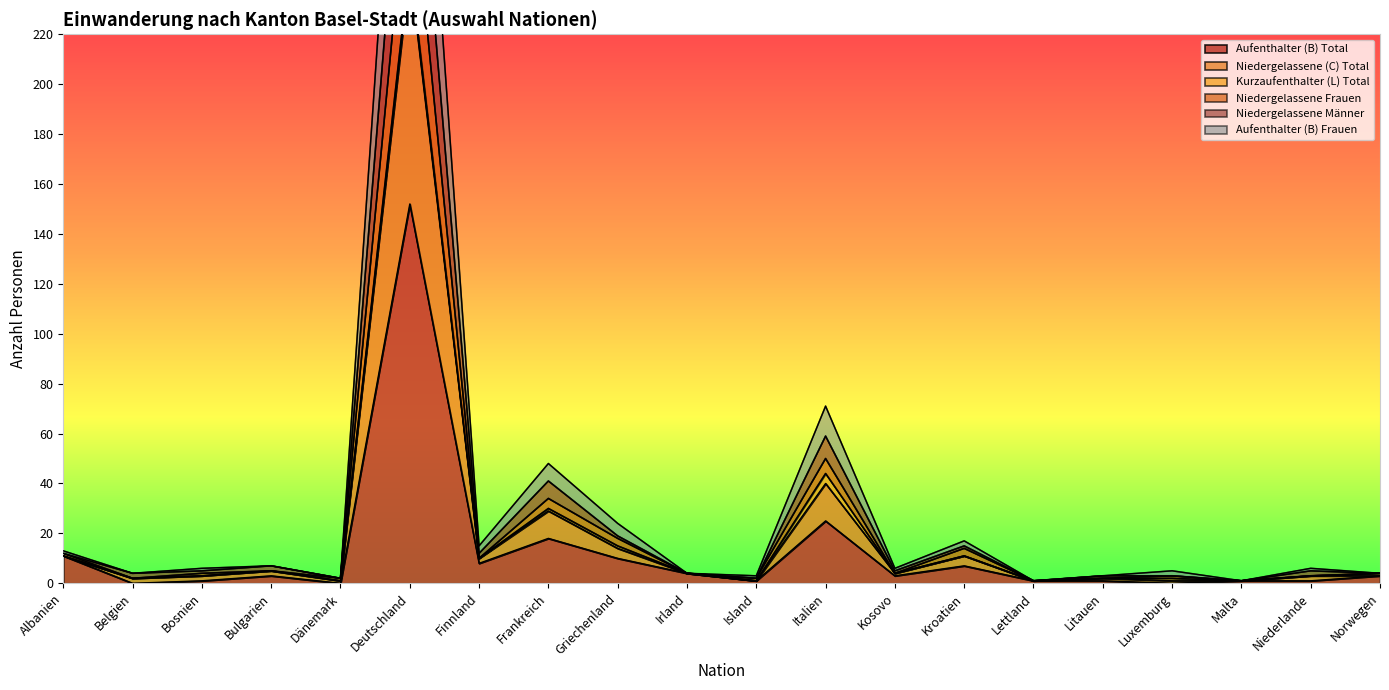

At which label does Aufenthalter (B) Total reach its peak?

Deutschland